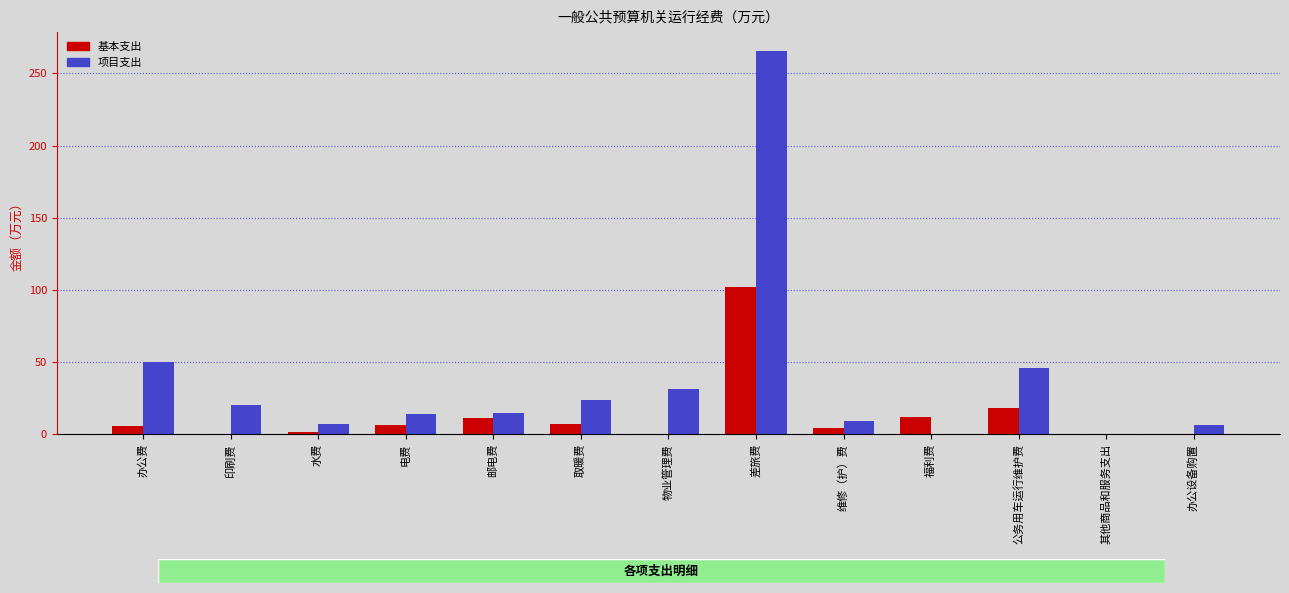

What value does the 基本支出 series have at 取暖费?

6.8